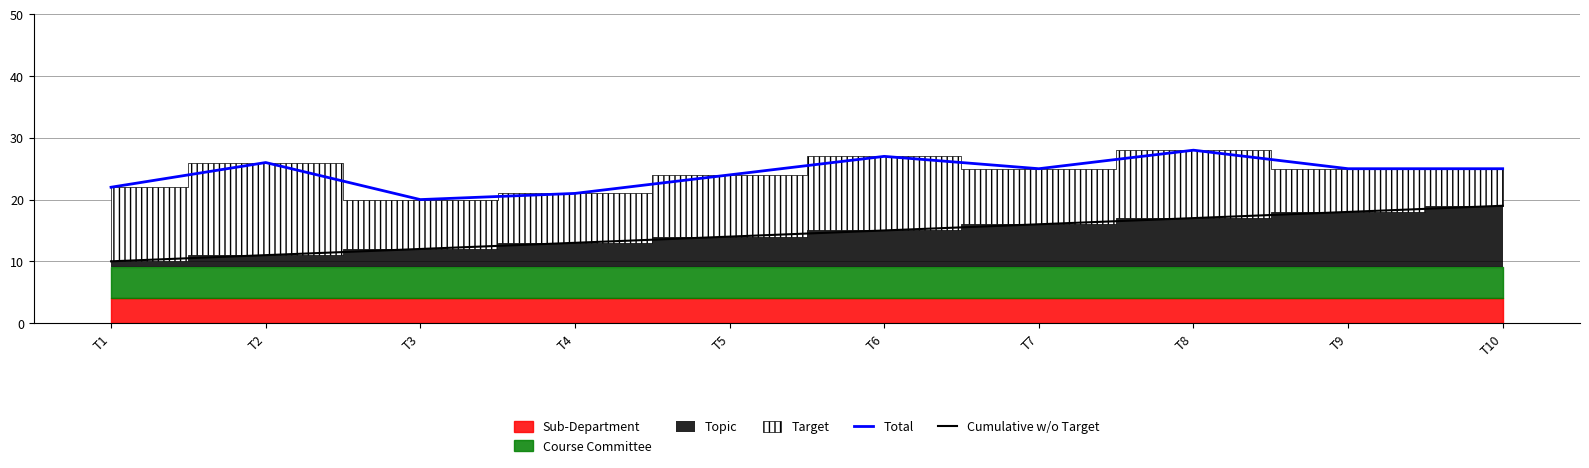

Which series has the largest total across all categories?

Total